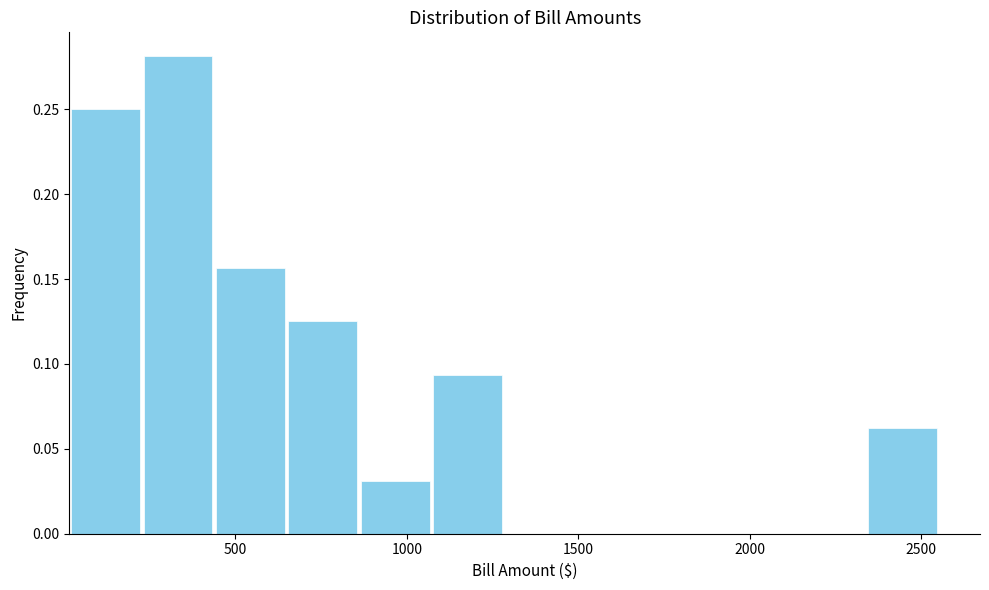

What is the height of the bar covering 450 to 650 on the x-axis? Neither the bar edges nor the heights are printed on the chart, so give them approximately, as read against the axes.

0.155